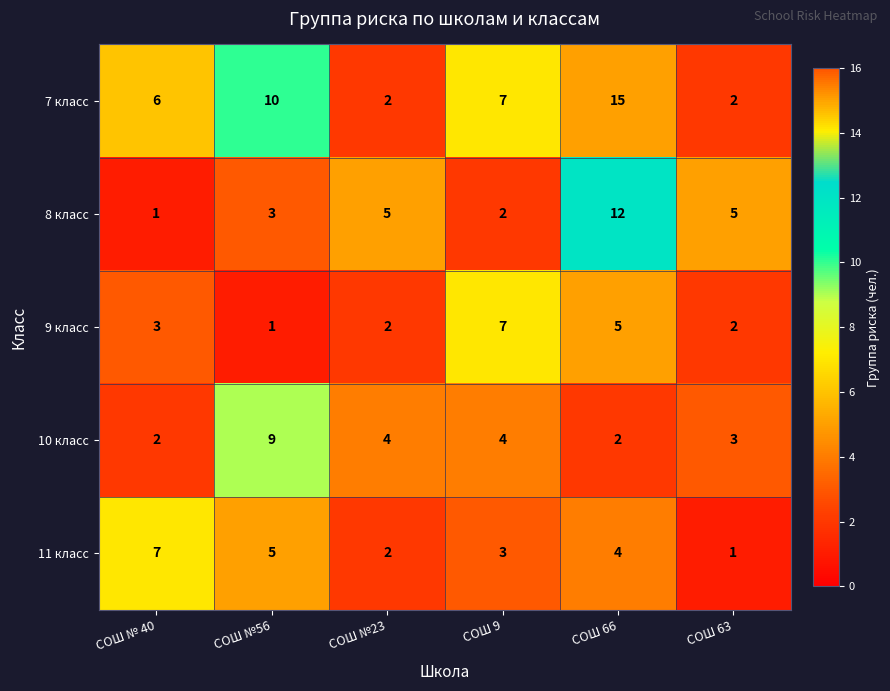

What is the spread (max minus min) of values at СОШ №23?

3